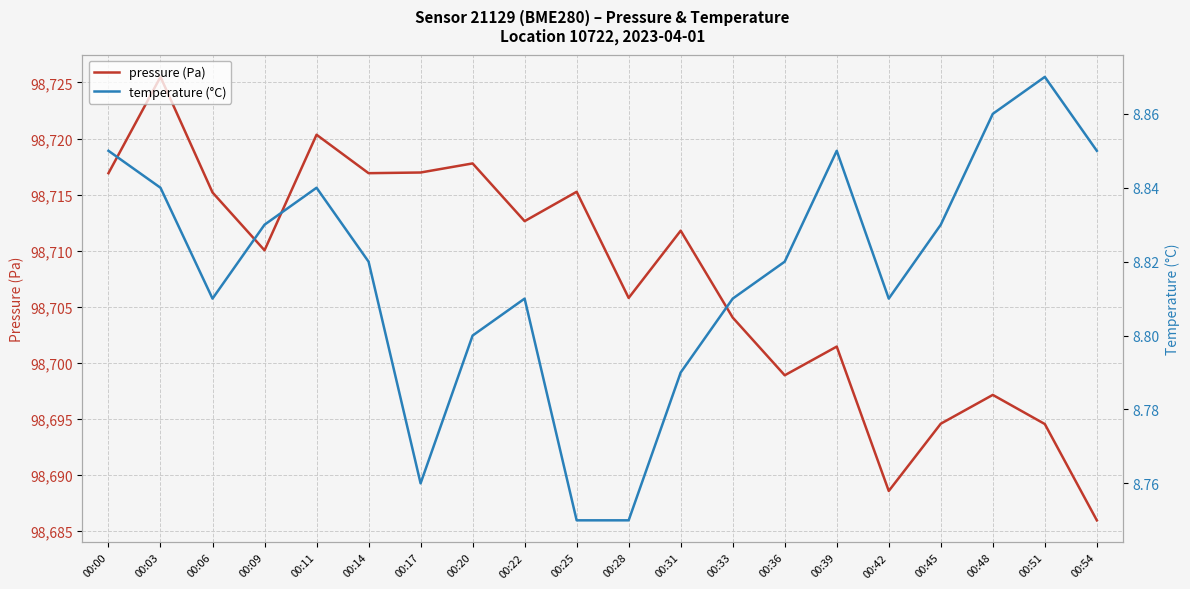

Which series changed the most between 00:33 and 00:48?

pressure (Pa)